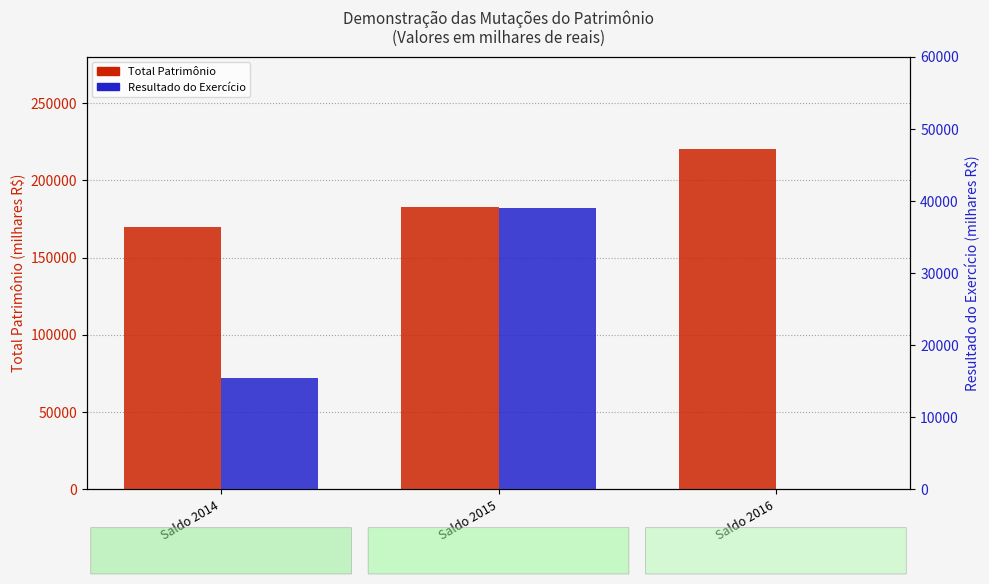

What is the approximate value of Total Patrimônio at Saldo 2015?

182638.8